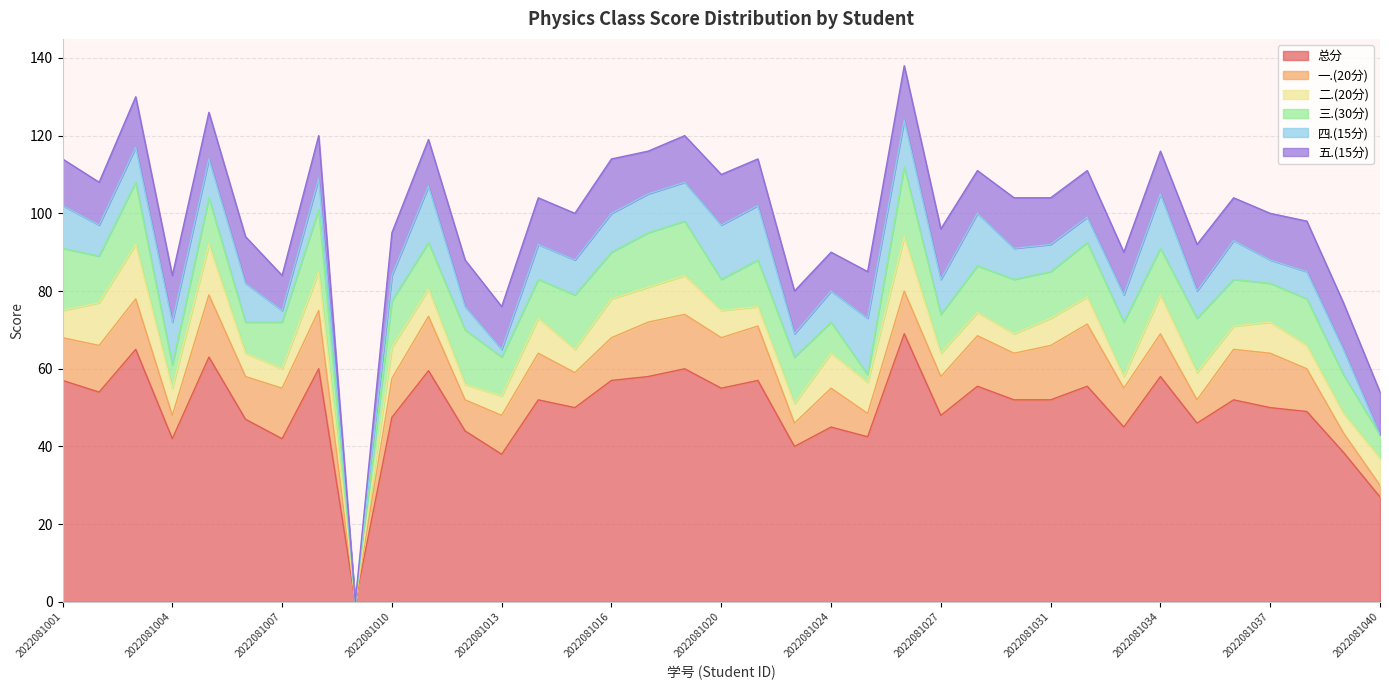

Which series has the largest total across all categories?

总分